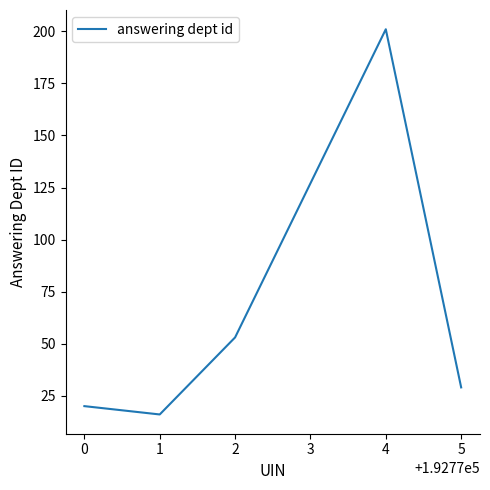

What is the sum of all values?

319